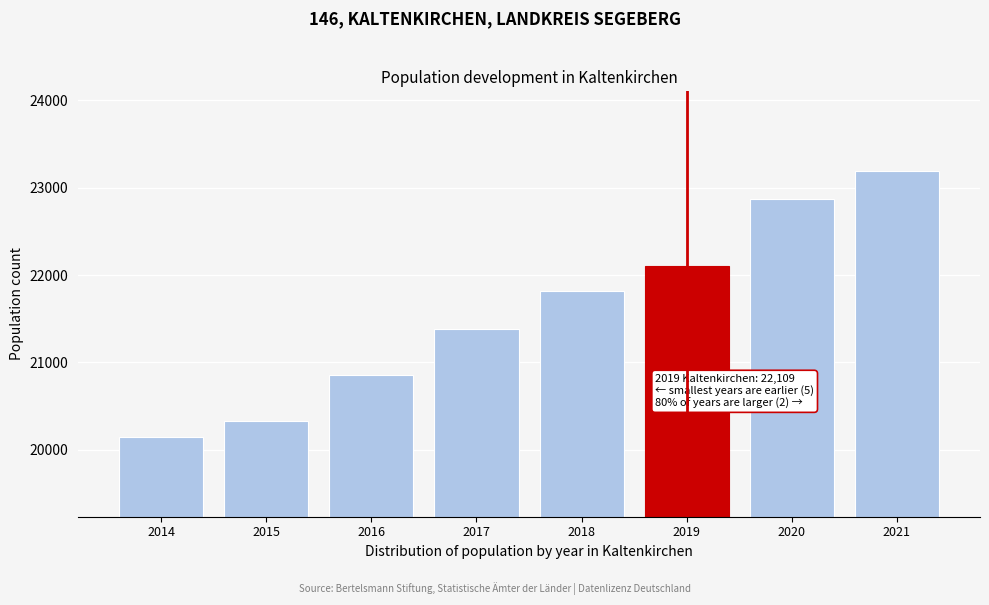

Reading left to right, what are all the values shown in this chart?

20145	20331	20852	21386	21813	22109	22877	23191